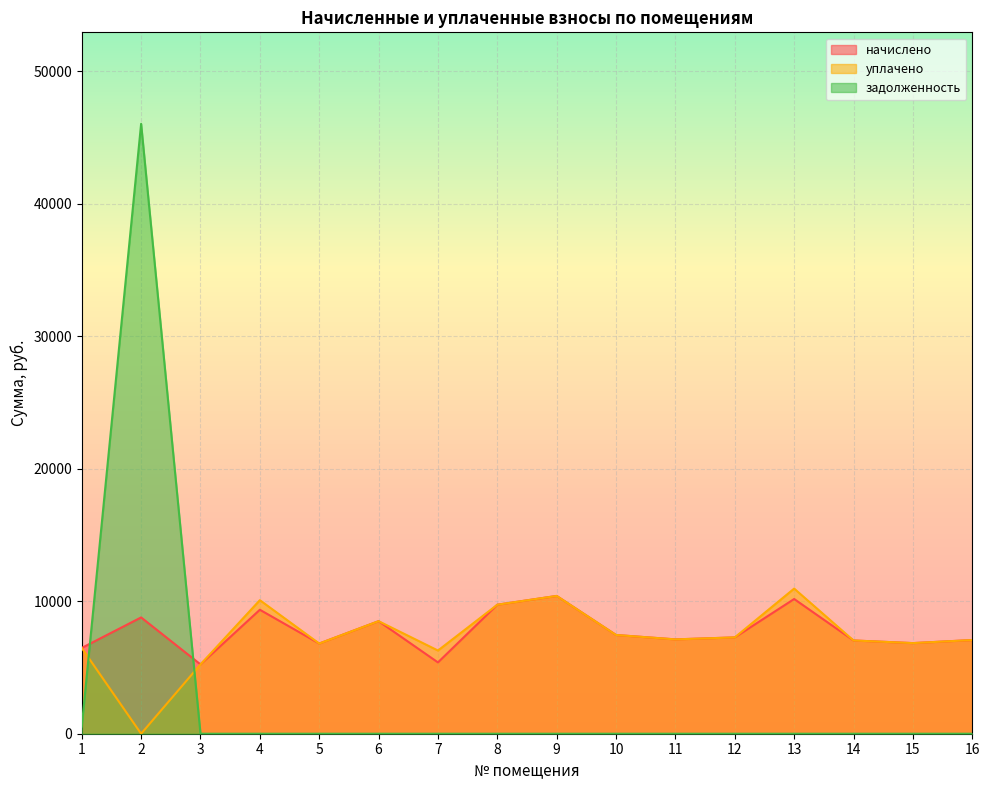

Read the начислено value at 11.

7120.8